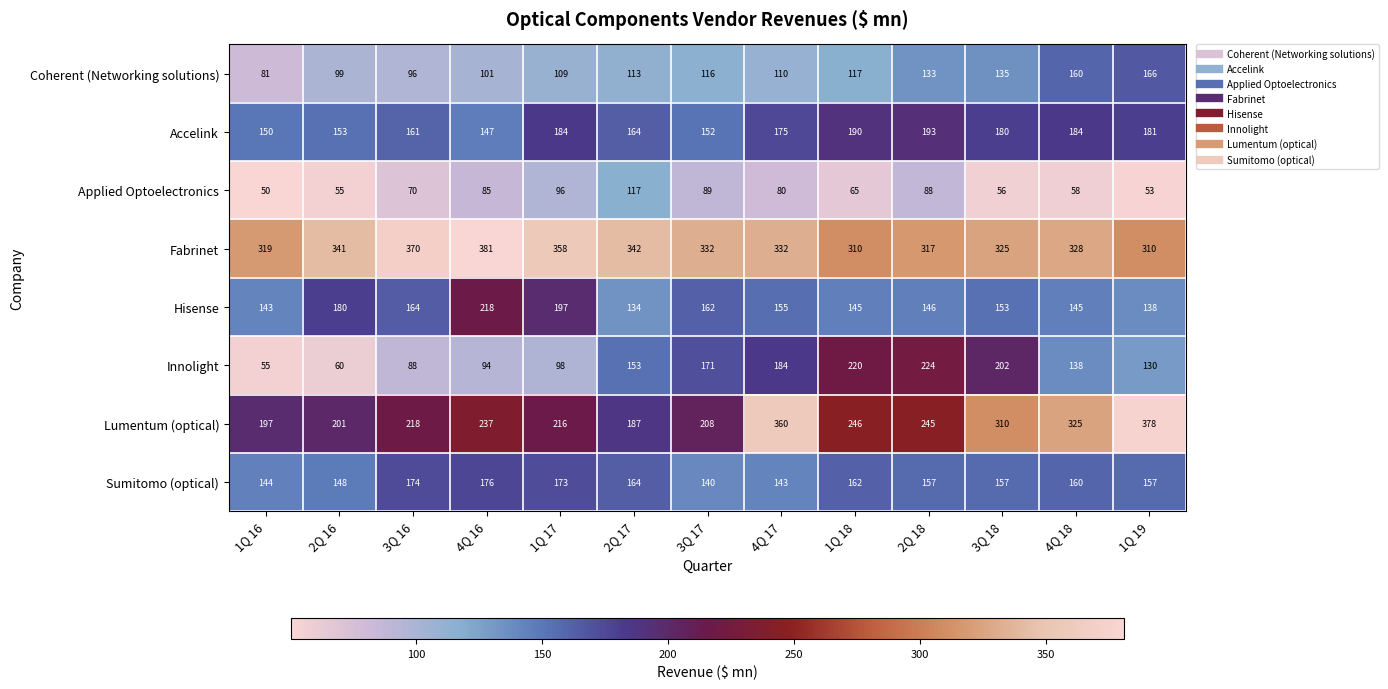

How many distinct data groups are displayed?

8